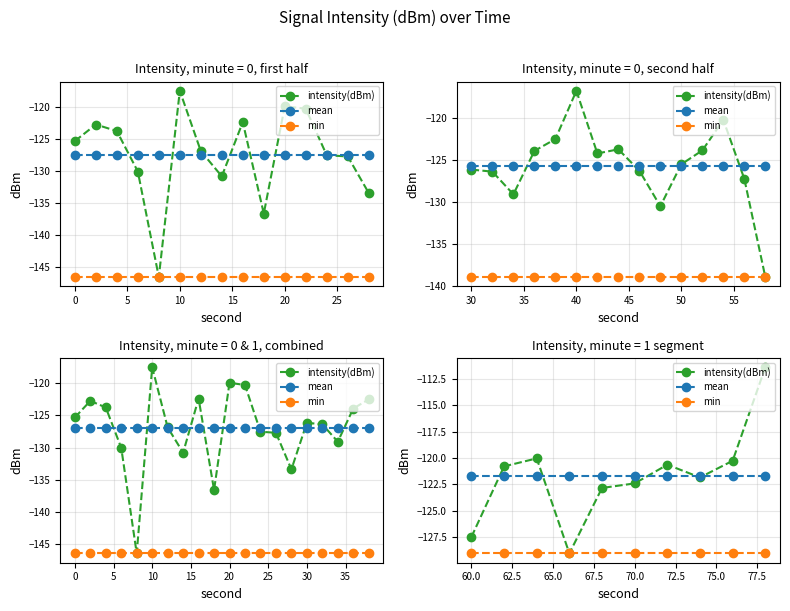

Which series ends up on top after the final intersection of mean and intensity(dBm)?

intensity(dBm)